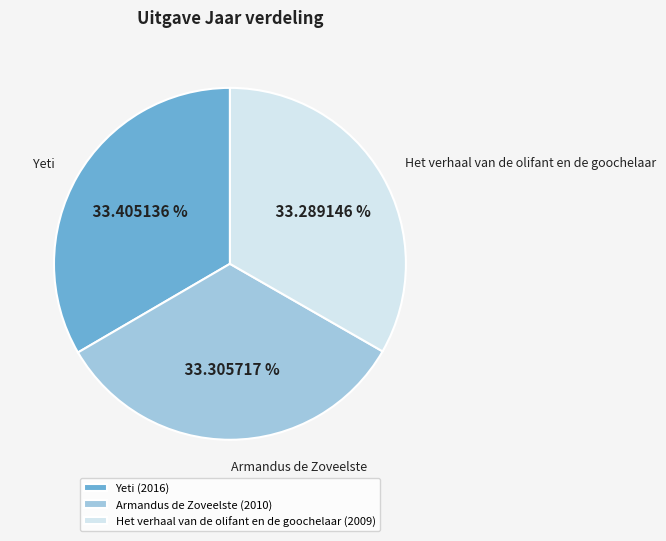

Is there a majority slice in this chart?

No